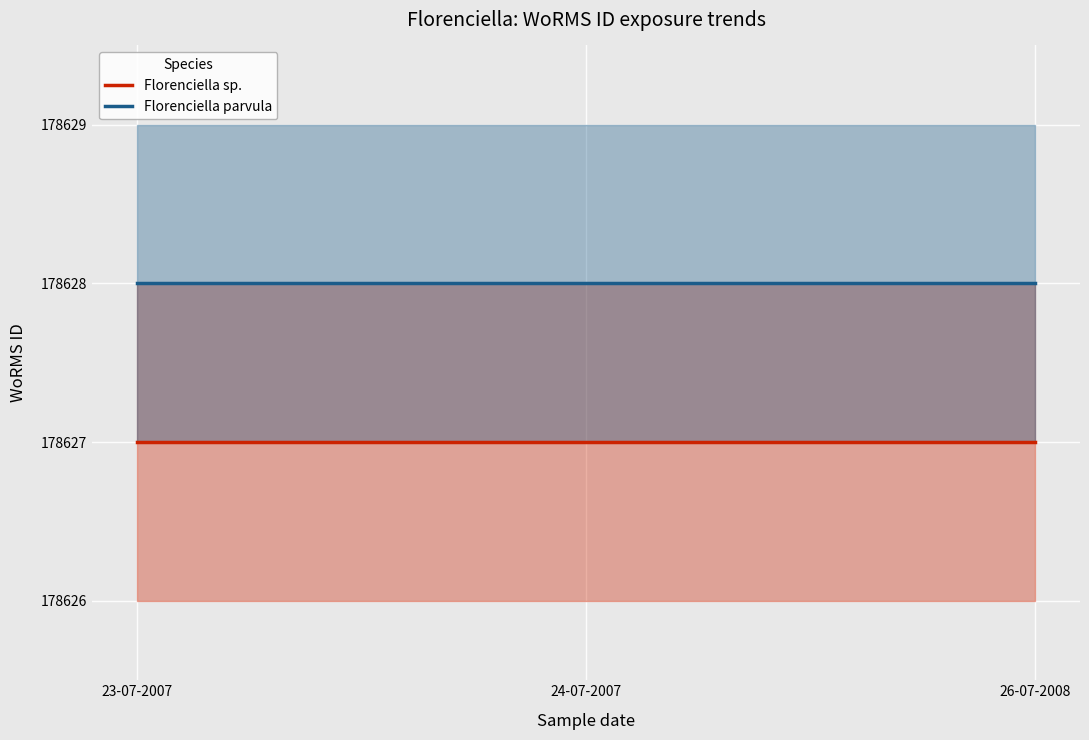

What is the label of the 3rd point from the right?

23-07-2007